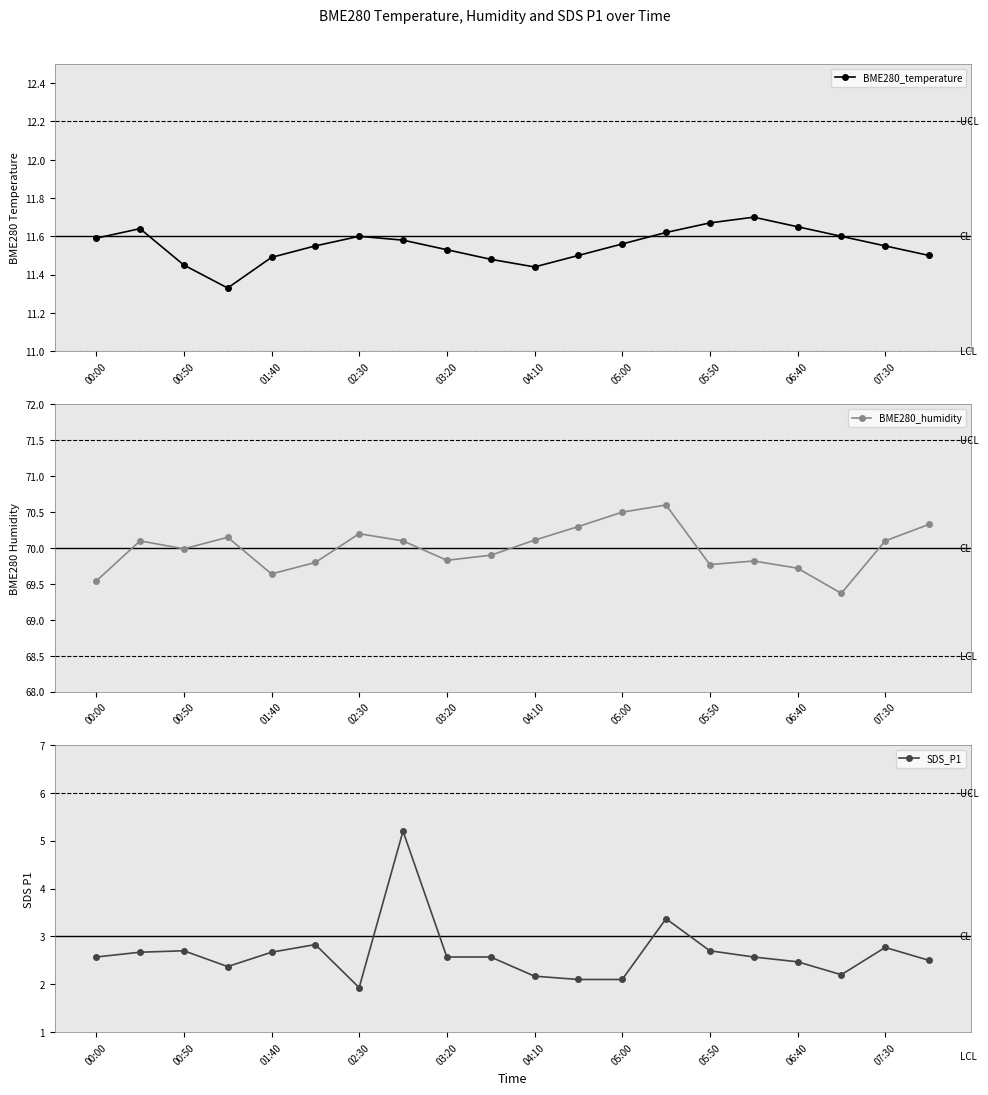

The value of BME280_humidity at 01:40 is 108.1. True or false?

False